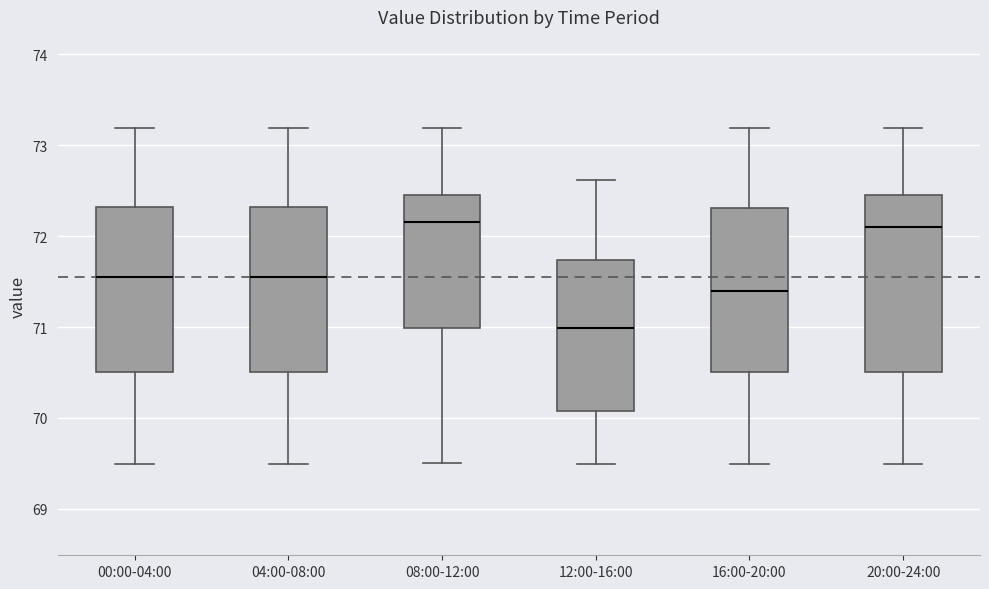

Where is the upper edge of the box for 08:00-12:00 on the y-axis? The values are not printed on the chart, so give them approximately, as read against the axis.

72.5